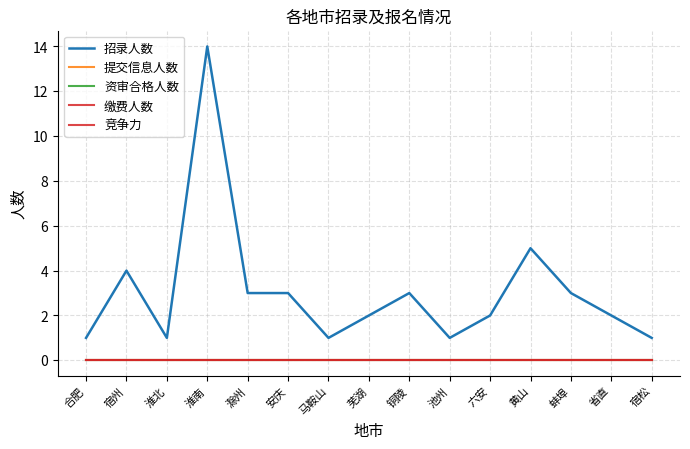

At which category is the sum across all series the highest?

淮南